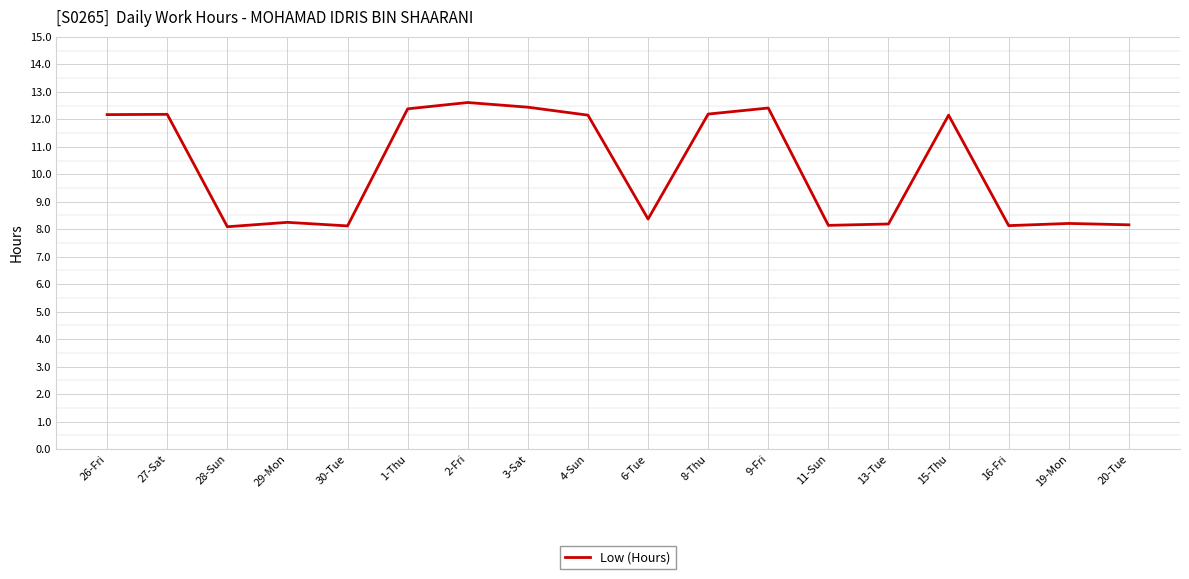

What is the smallest value displayed?

8.1